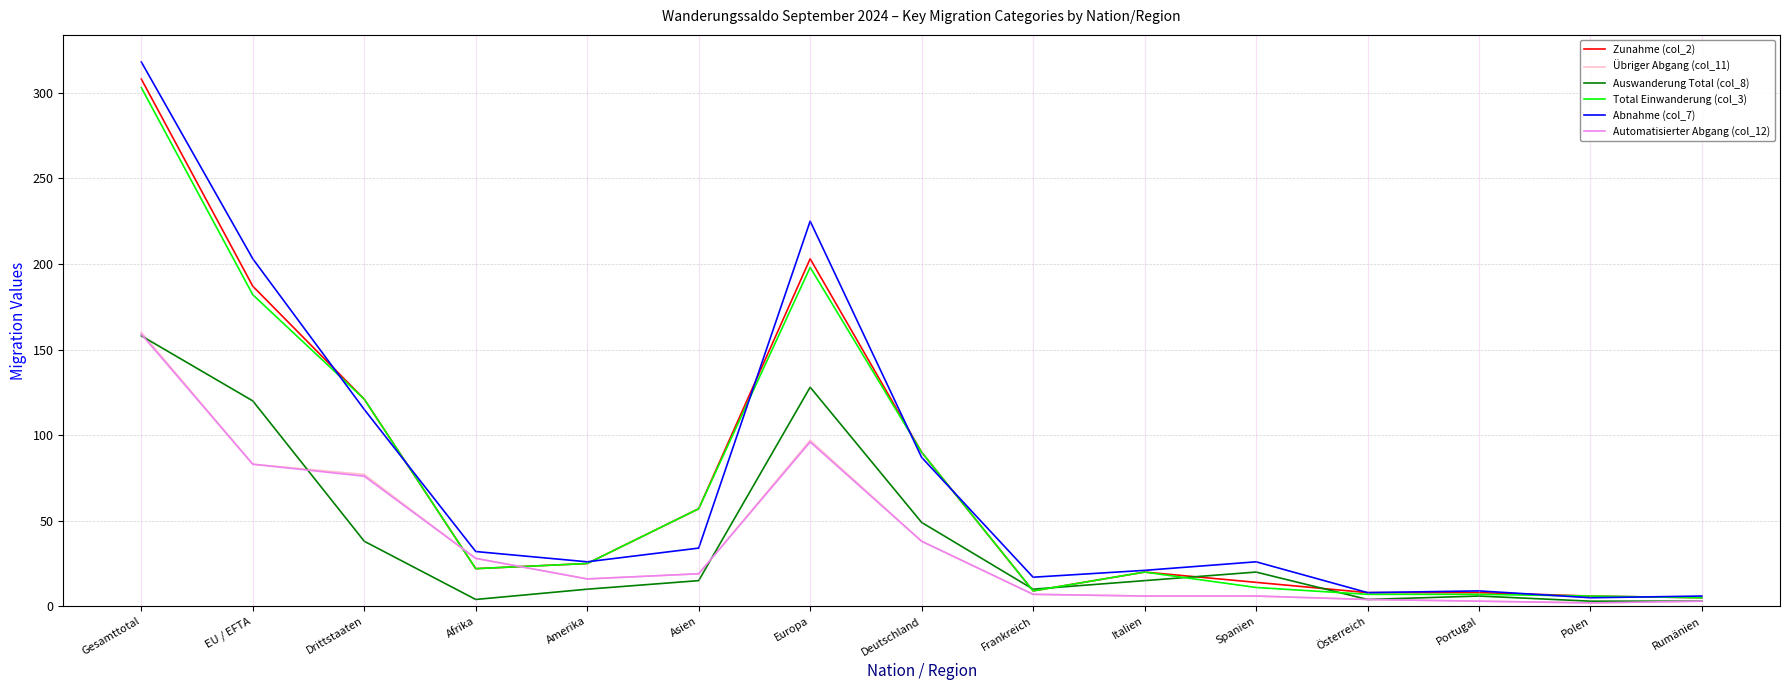

Where does the Auswanderung Total (col_8) series first go above 15?

Gesamttotal